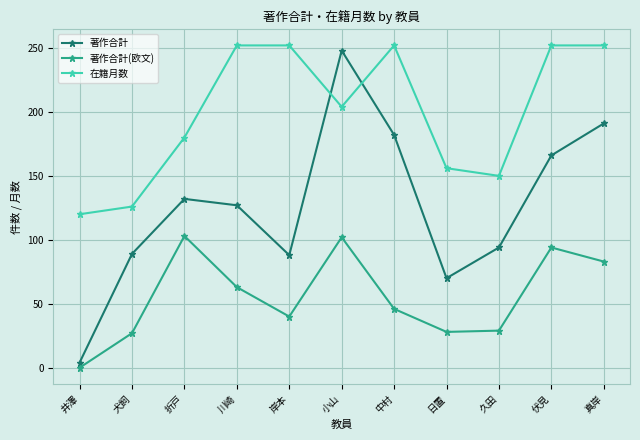

What value does the 在籍月数 series have at 井澤?

120